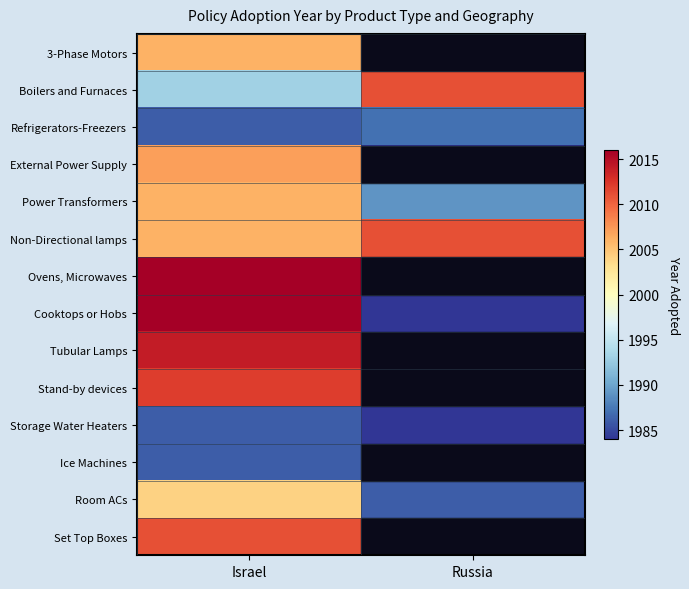

How many series are shown in this chart?

14